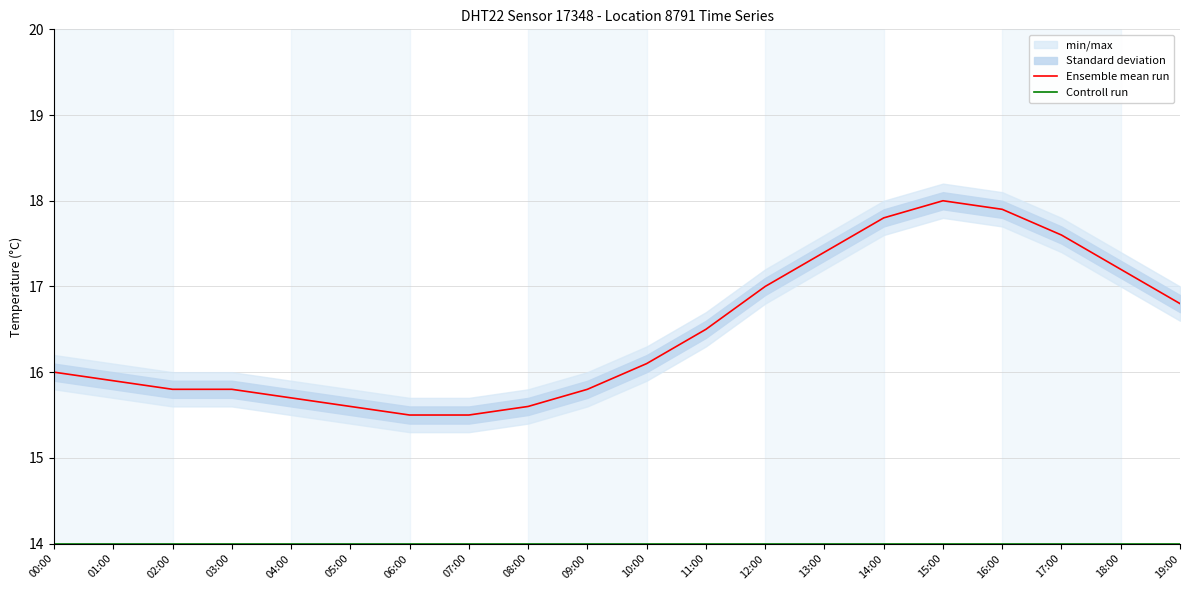

What position from the left is 02:00?

3